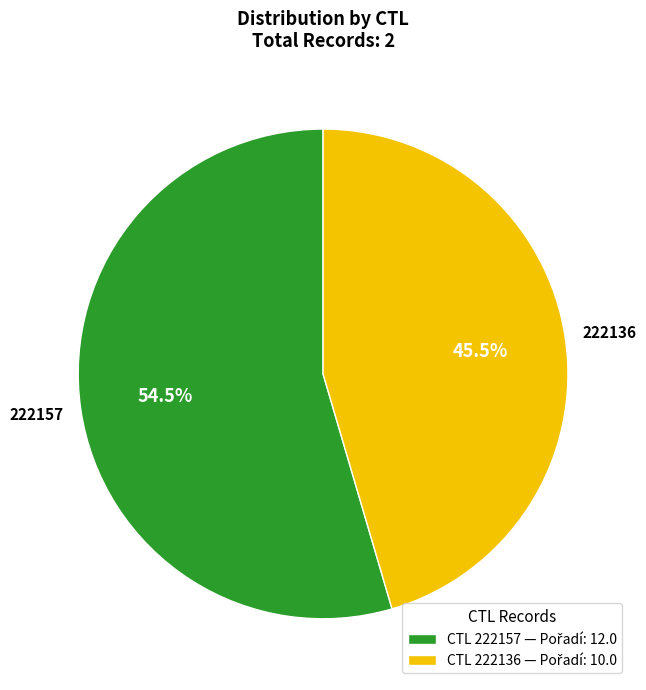

Does any single category account for the majority?

Yes